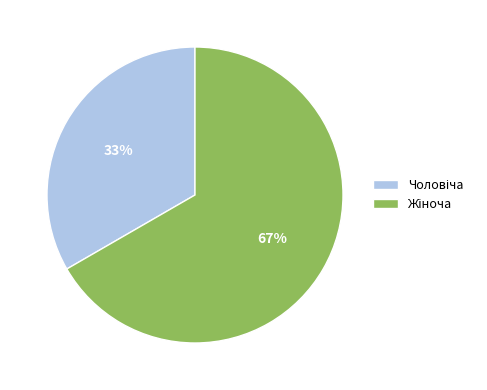

Is there a majority slice in this chart?

Yes